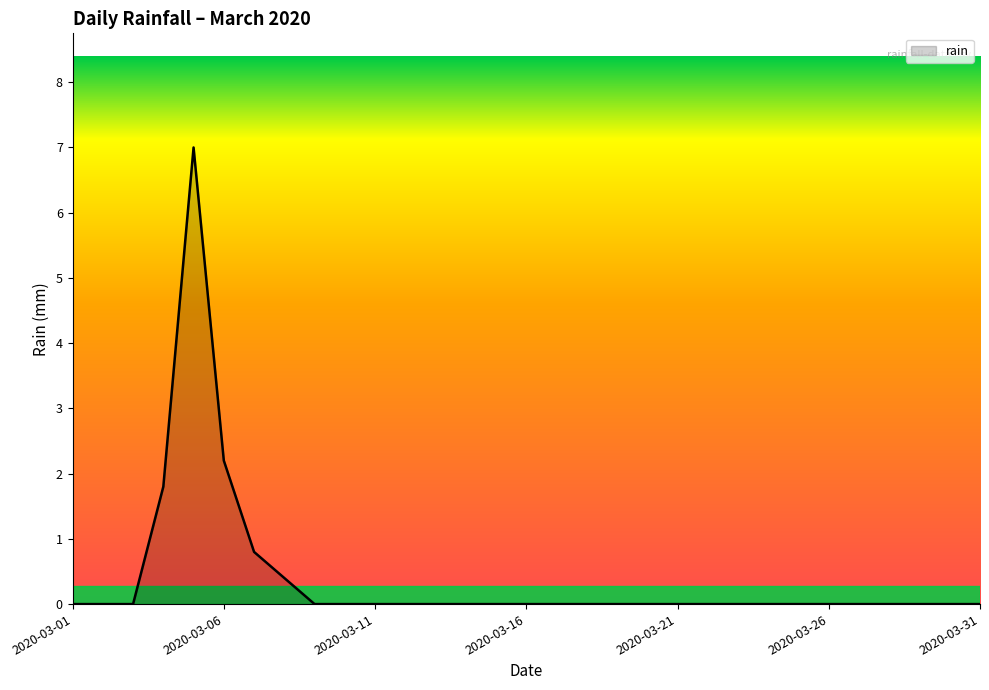

What is the greatest value displayed?

7.0